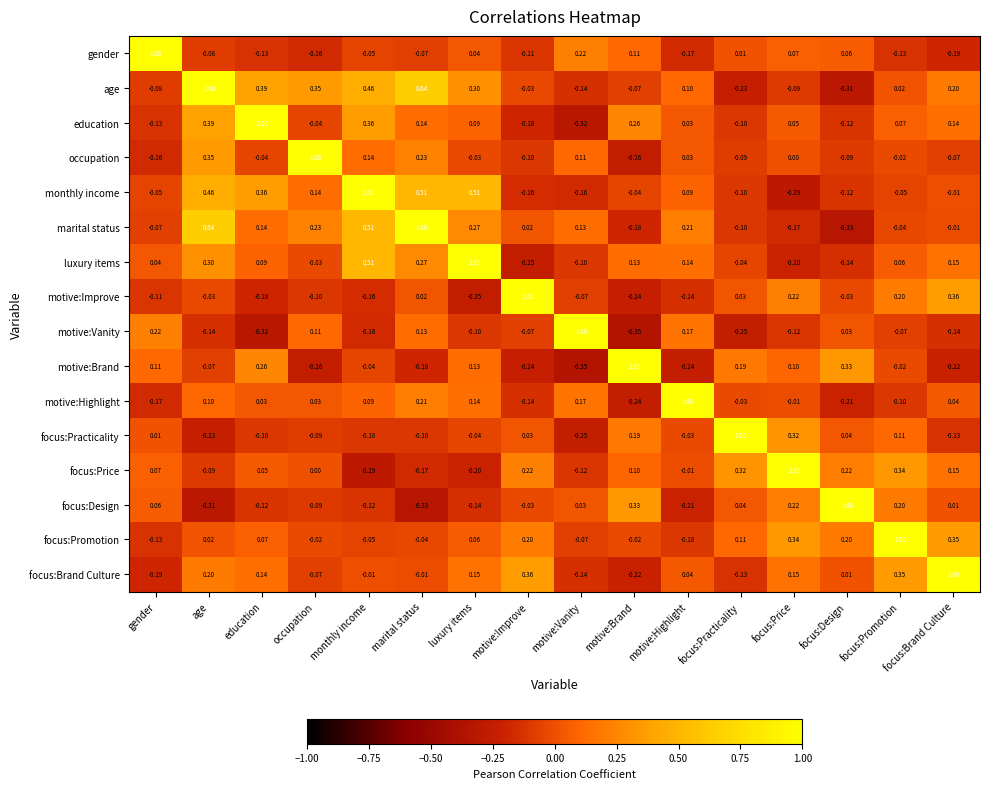

How many data points does each series have?

16